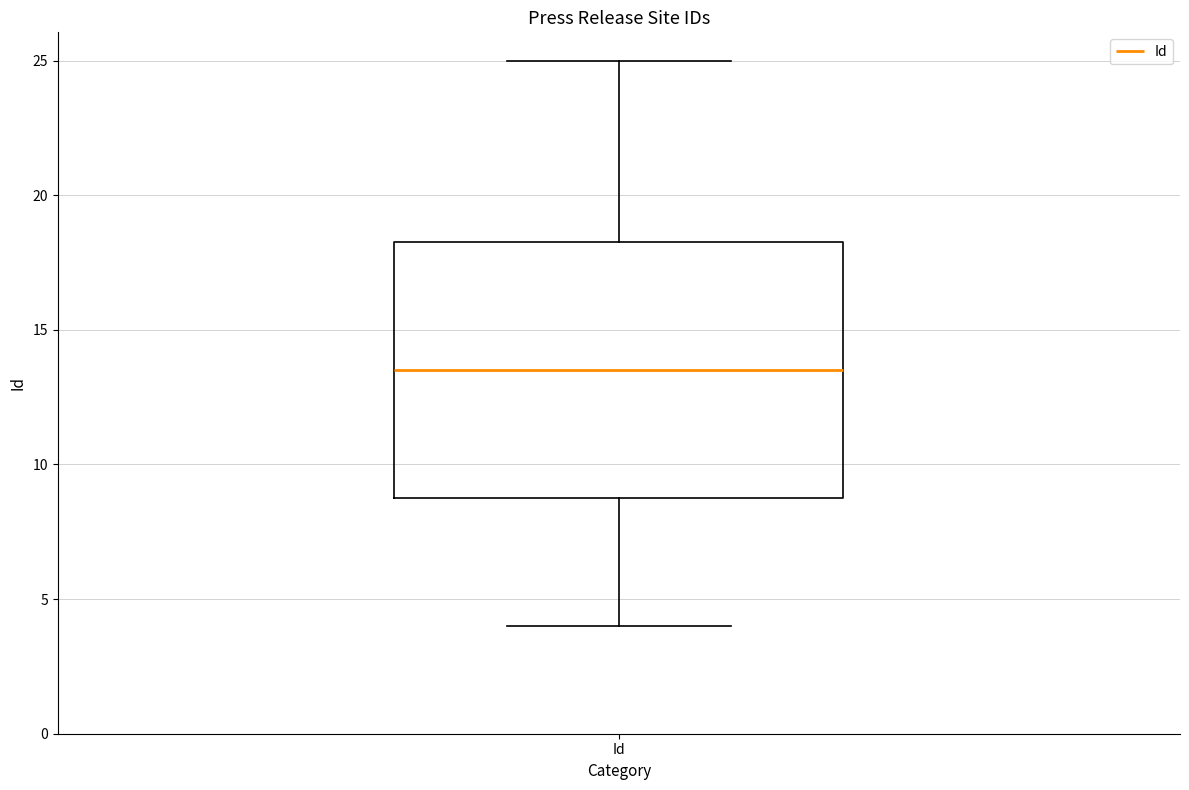

Read this box plot against the y-axis: the position of the median line, the range covered by the box, and the ends of both whiskers. The values are not printed on the chart, so give them approximately, as read against the axis.

median 13.5, box 9.0 to 18.5, whiskers 4.0 to 25.0